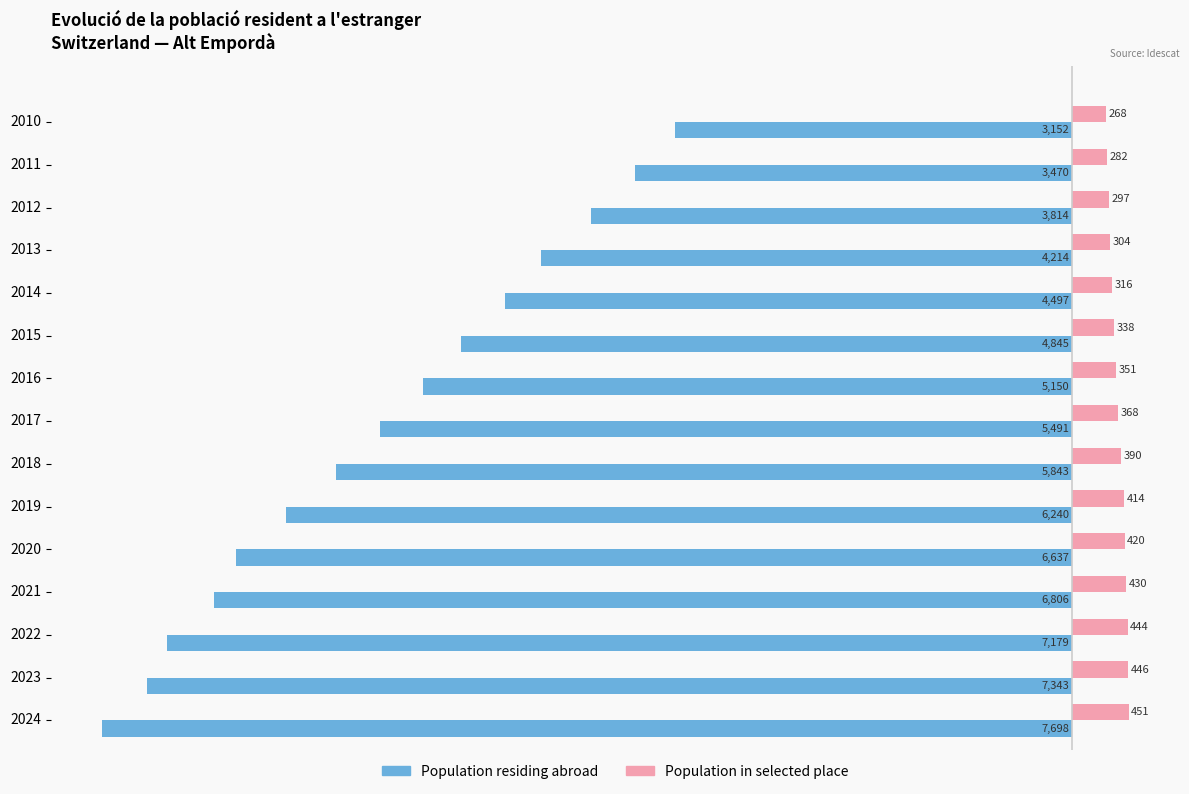

What is the average value of the Population in selected place series?

368